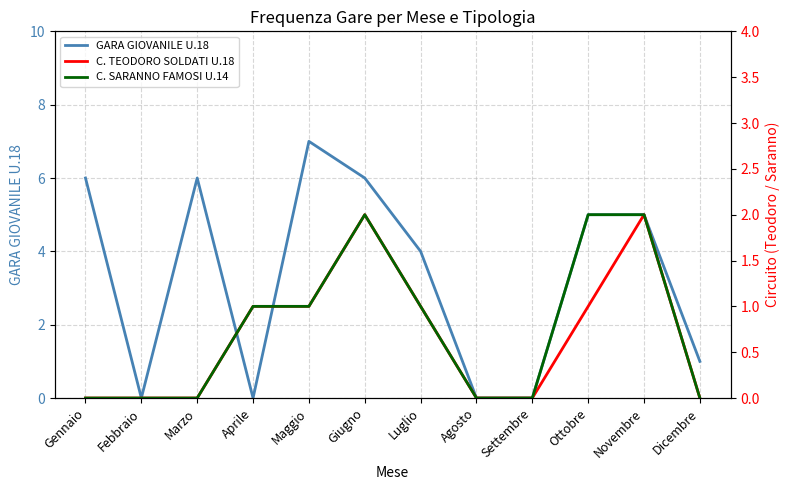

Which category has the highest value across all series?

Maggio